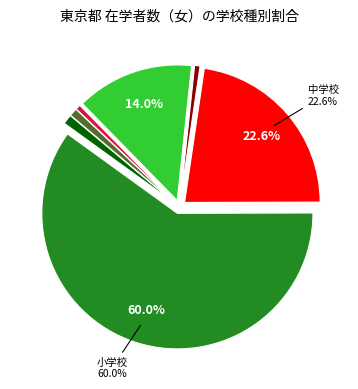

How many segments does this pie chart have?

7